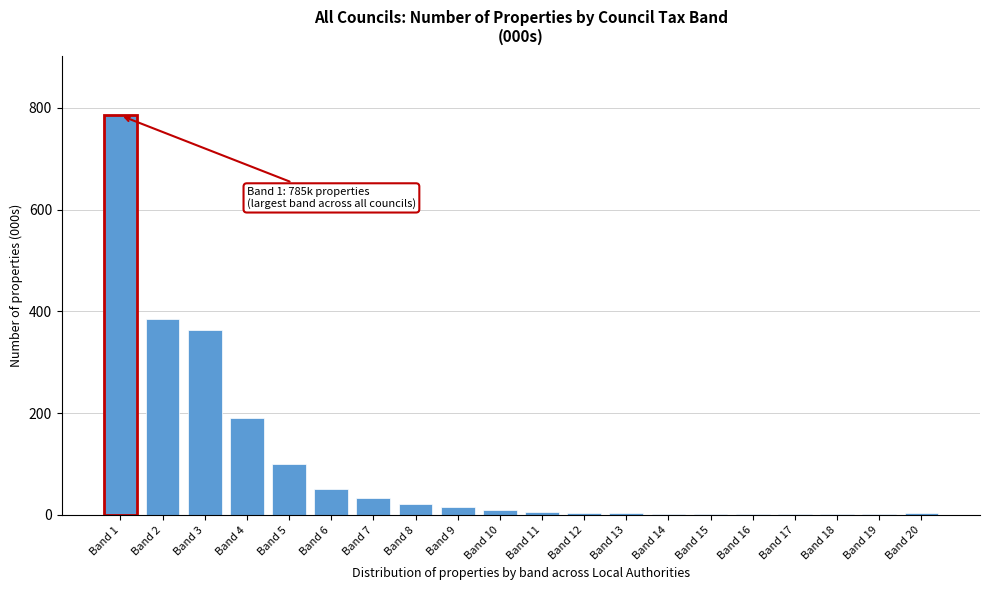

Which label corresponds to the largest value in the chart?

Band 1